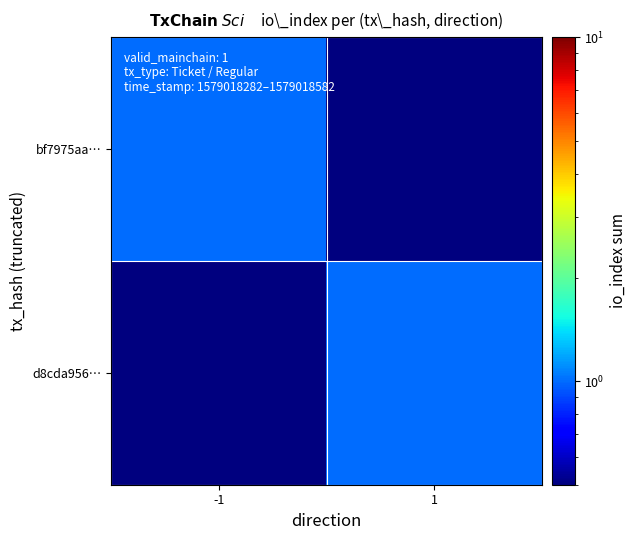

What is the total value across all series at -1?

1.1